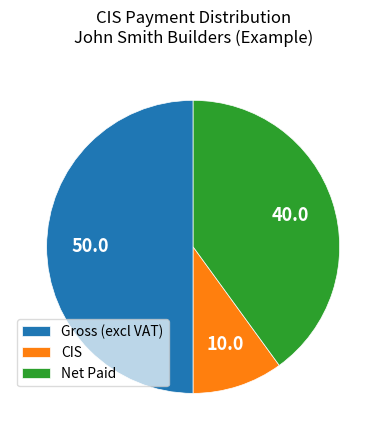

The CIS slice represents 1% of the pie. True or false?

False